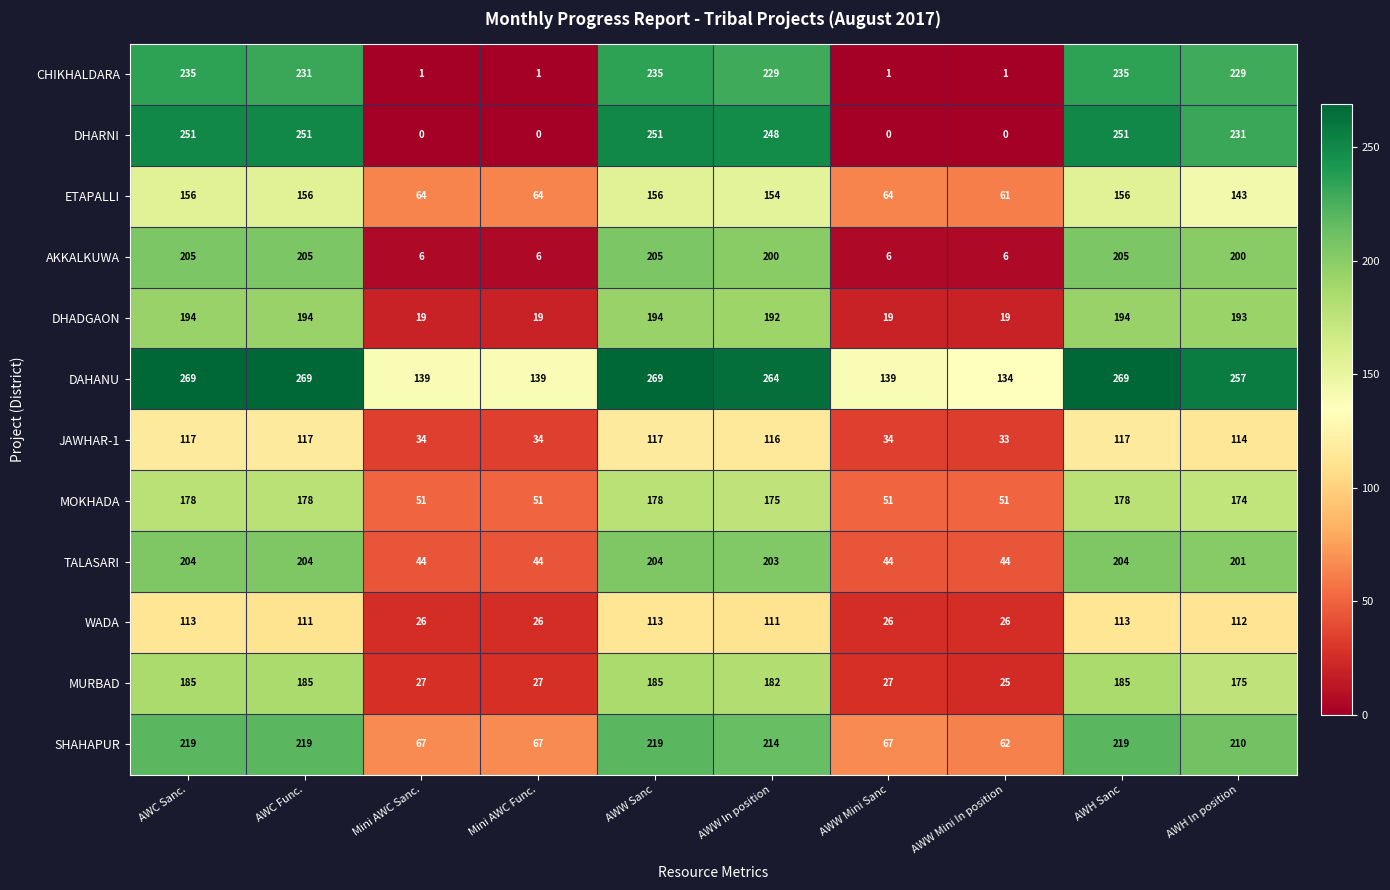

What is the difference between the maximum and second lowest values in the DHARNI series?

251